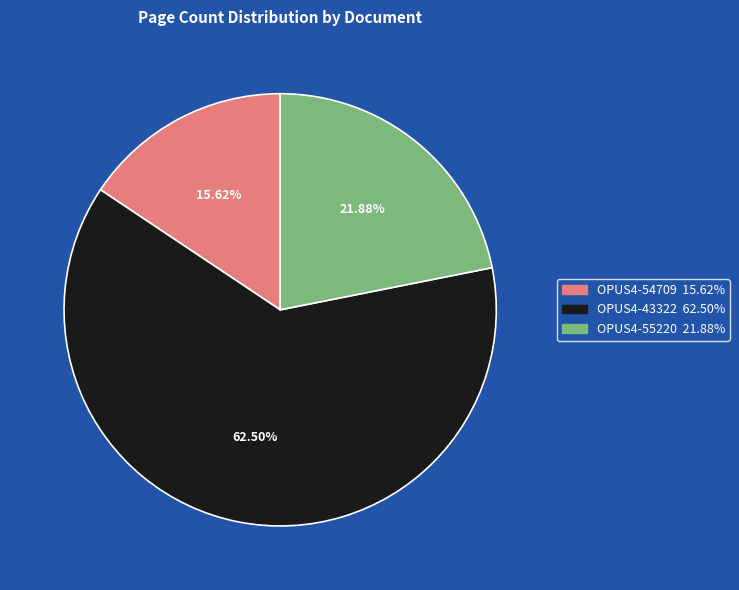

How much of the chart is everything except OPUS4-55220?

78.1%